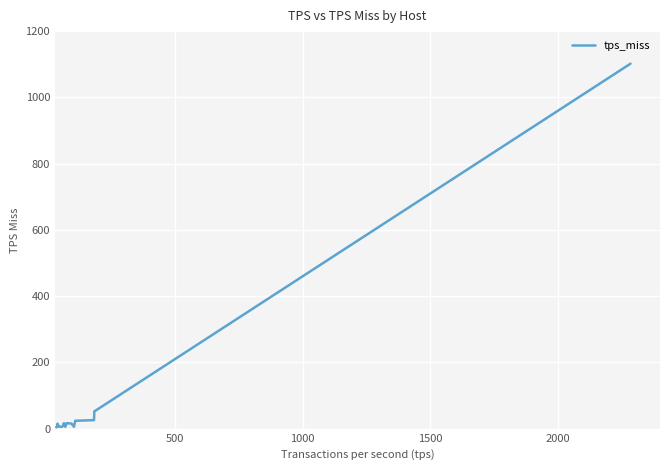

What is the greatest value displayed?

1101.7